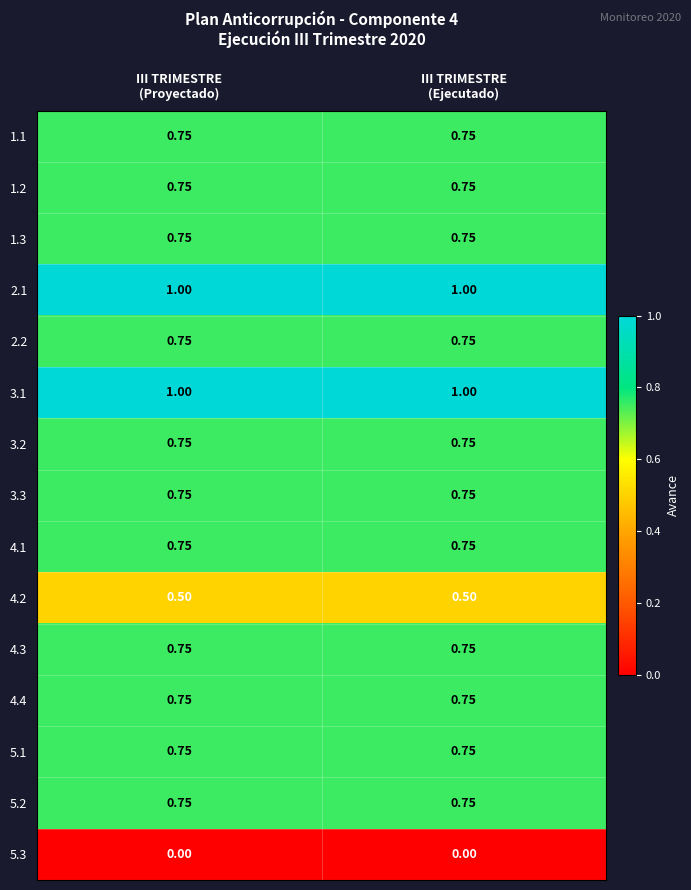

What is the maximum value shown in the chart?

1.0